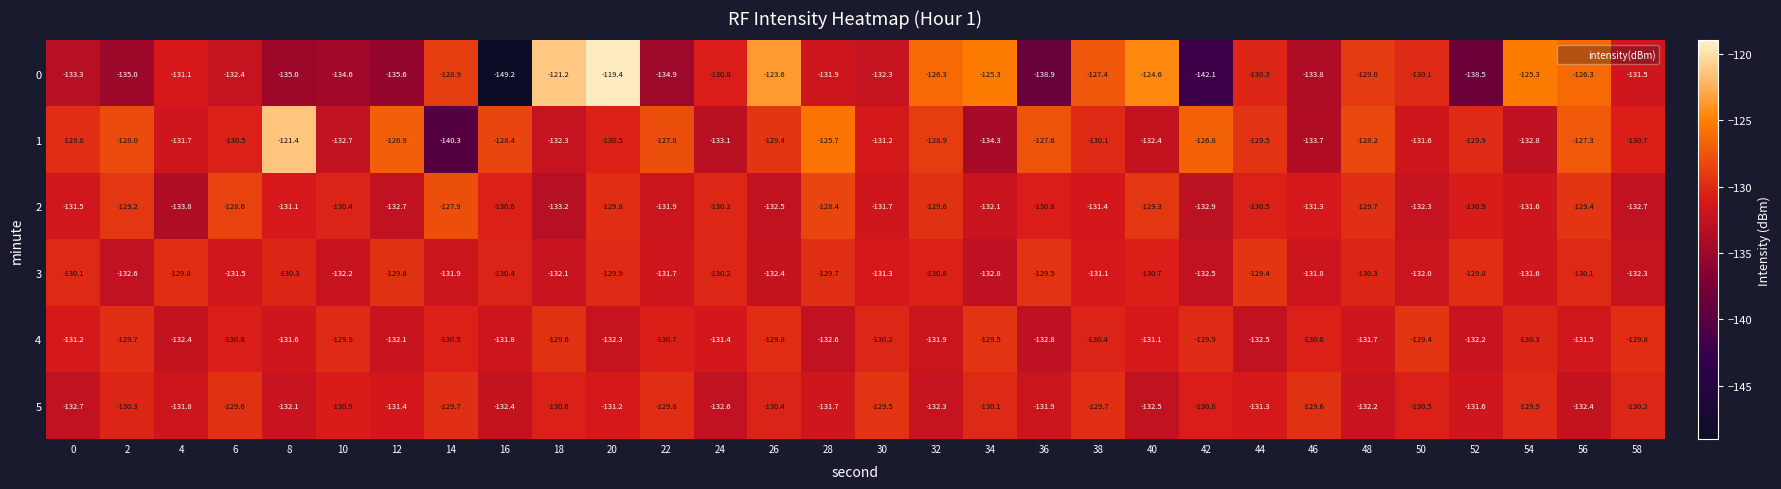

What is the difference between the second highest and minimum values in the 4 series?

3.3